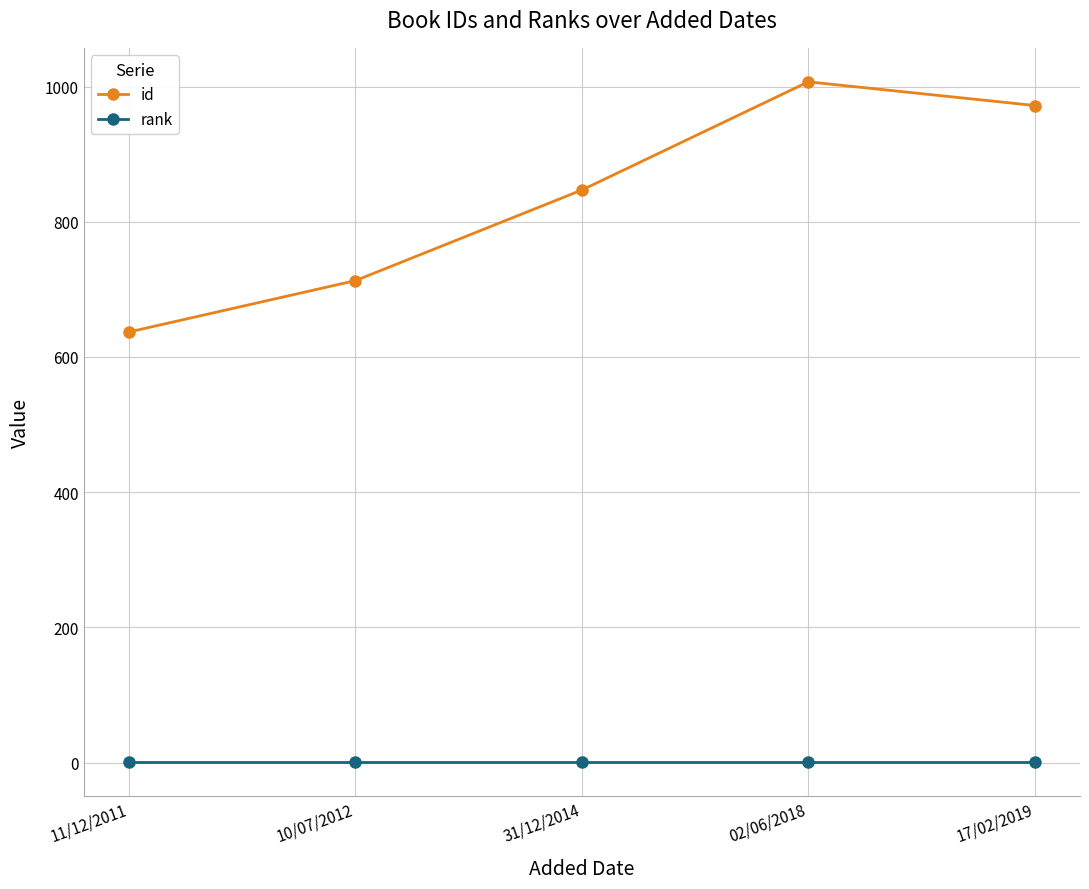

How many series are shown in this chart?

2